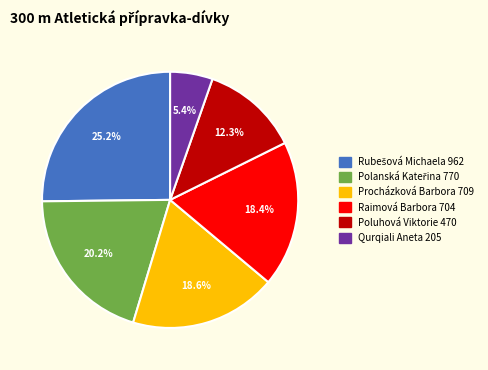

Do Procházková Barbora and Qurqiali Aneta together represent more than half of the pie?

No